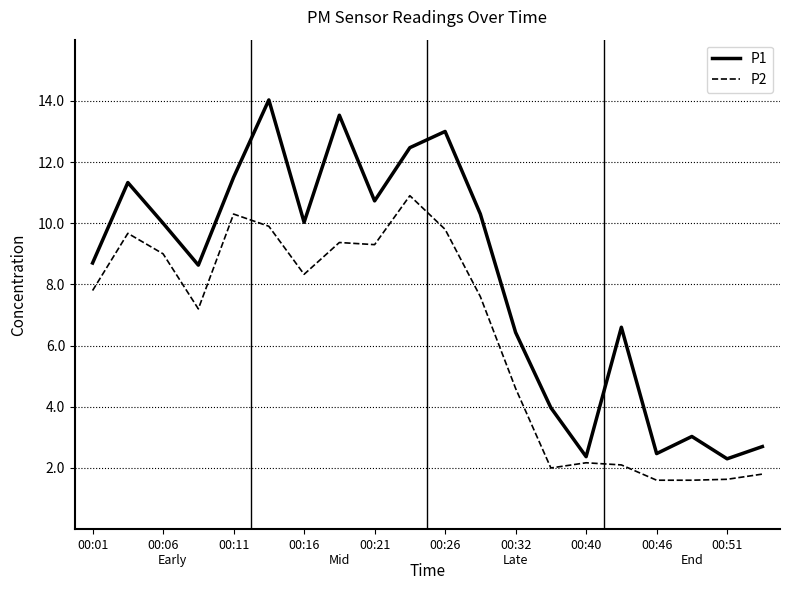

Is this an area chart (filled region under the line)?

No